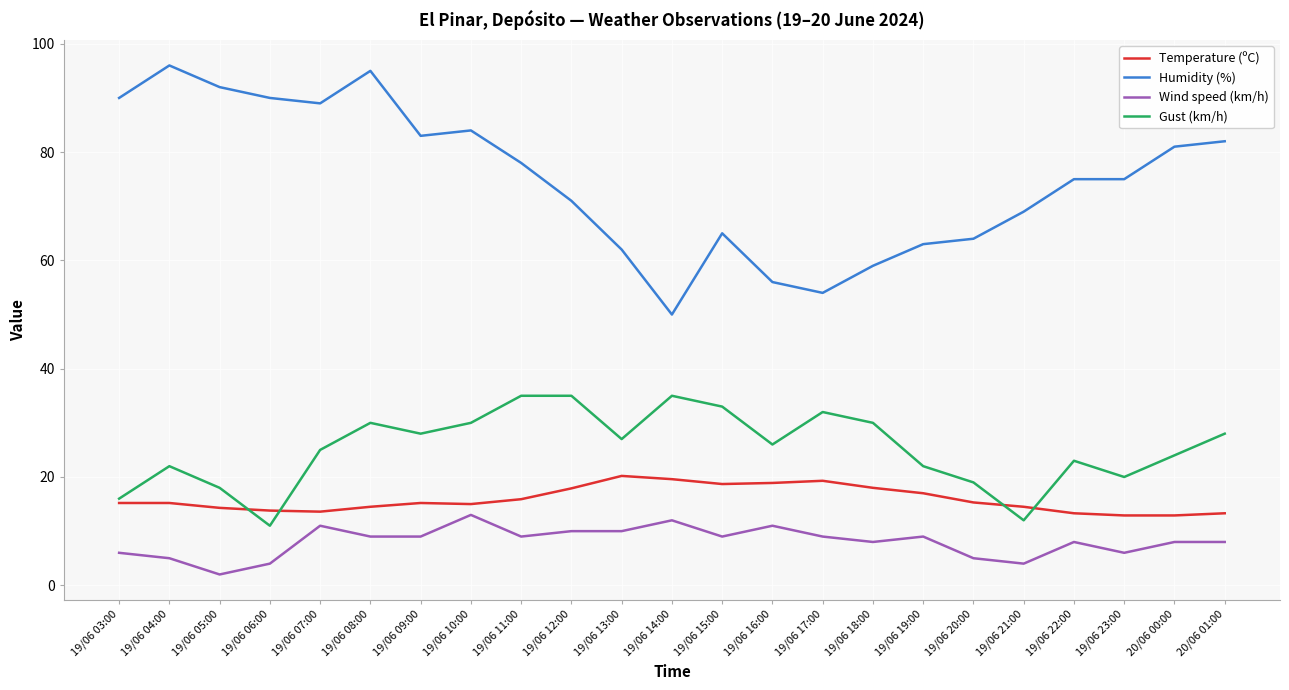

Read the Temperature (ºC) value at 19/06 07:00.

13.6